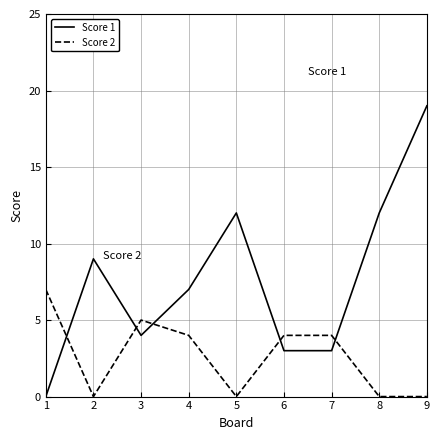

What are all the series names shown in the legend?

Score 1, Score 2